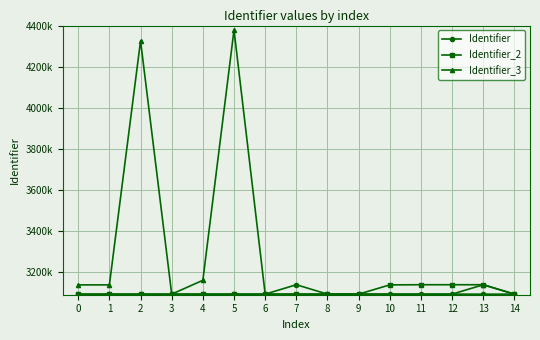

What is the value of the Identifier_3 point at the 15th from the left?

3092790